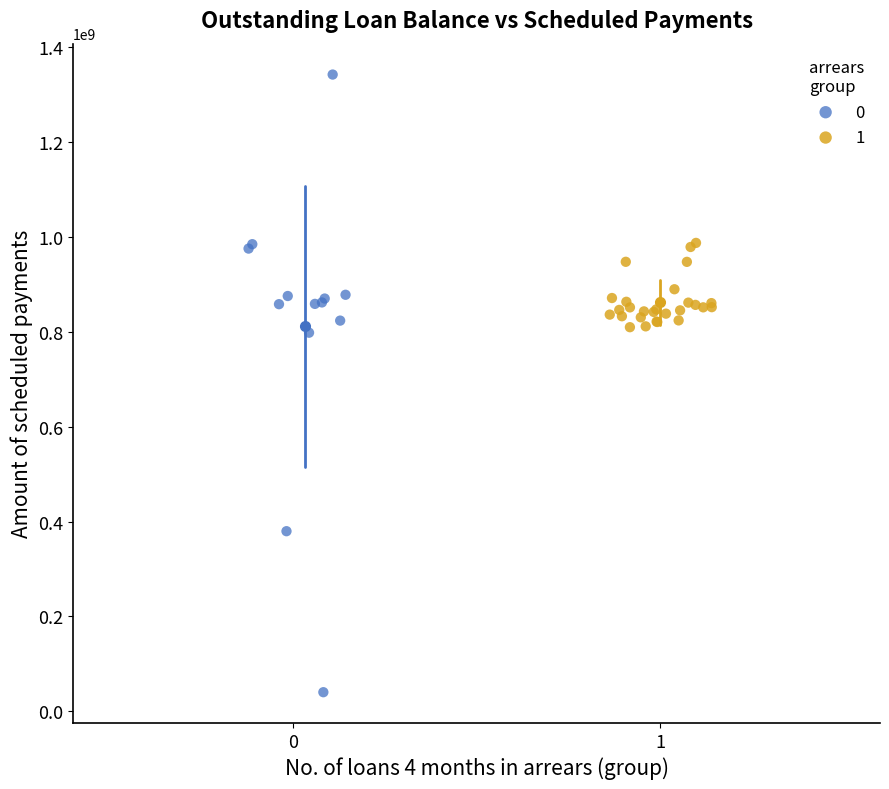

What are all the series names shown in the legend?

0, 1